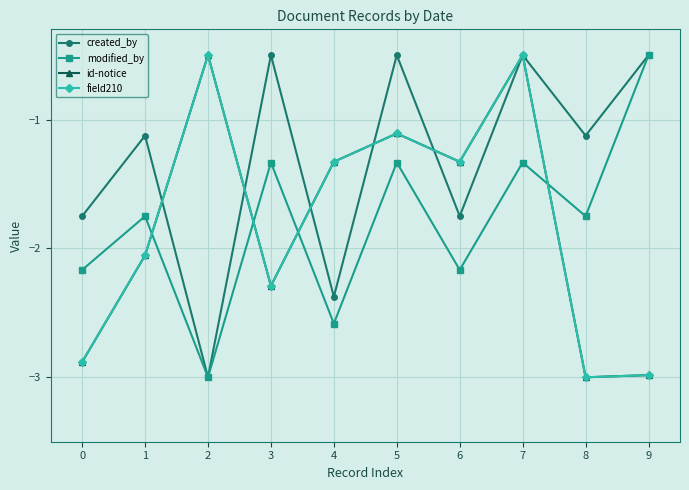

Is this an area chart (filled region under the line)?

No